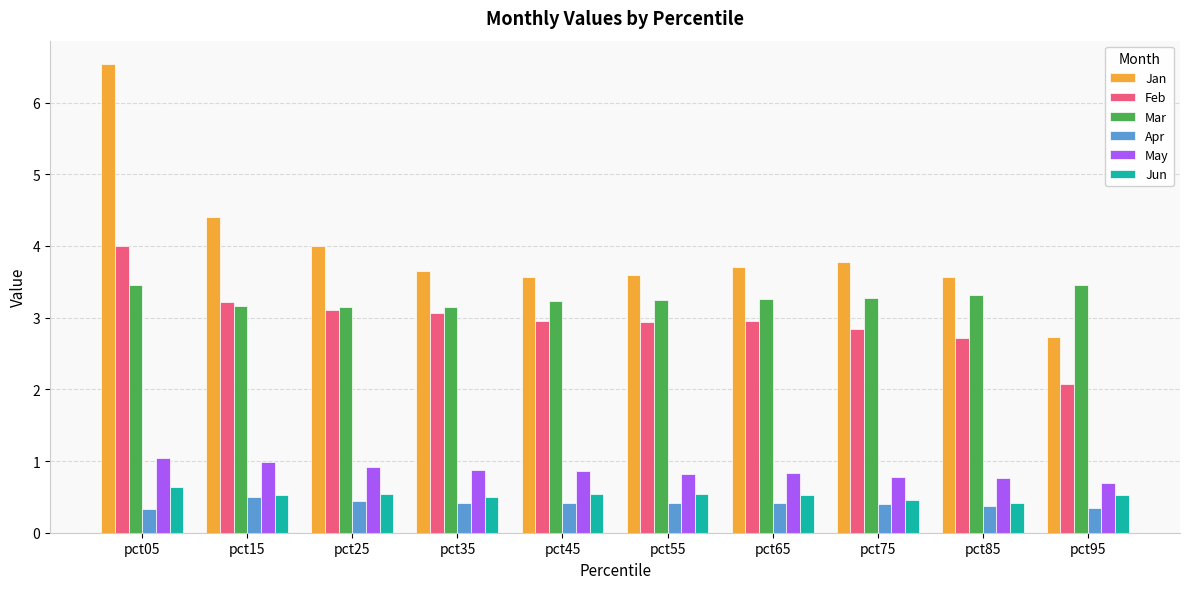

Is it true that Mar equals 1.8 at pct35?

False